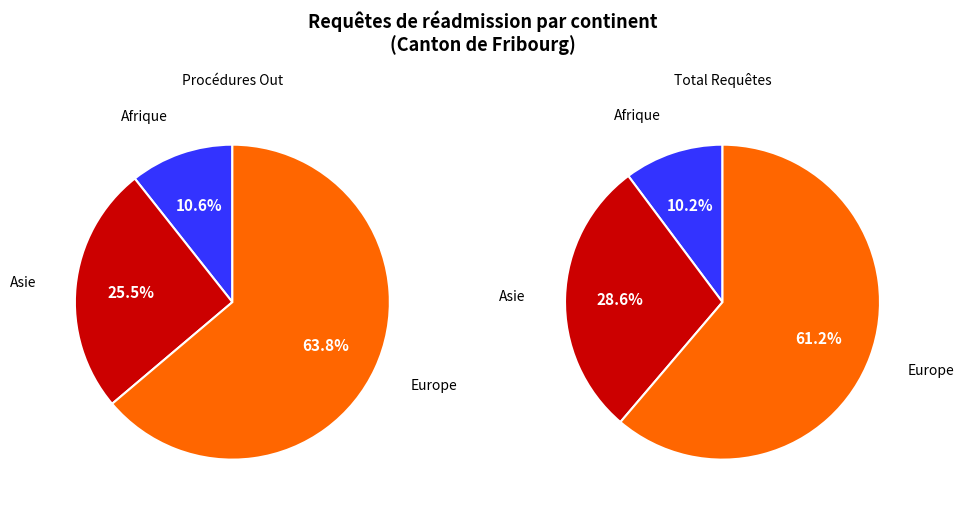

What is the smallest slice in the pie chart?

Afrique